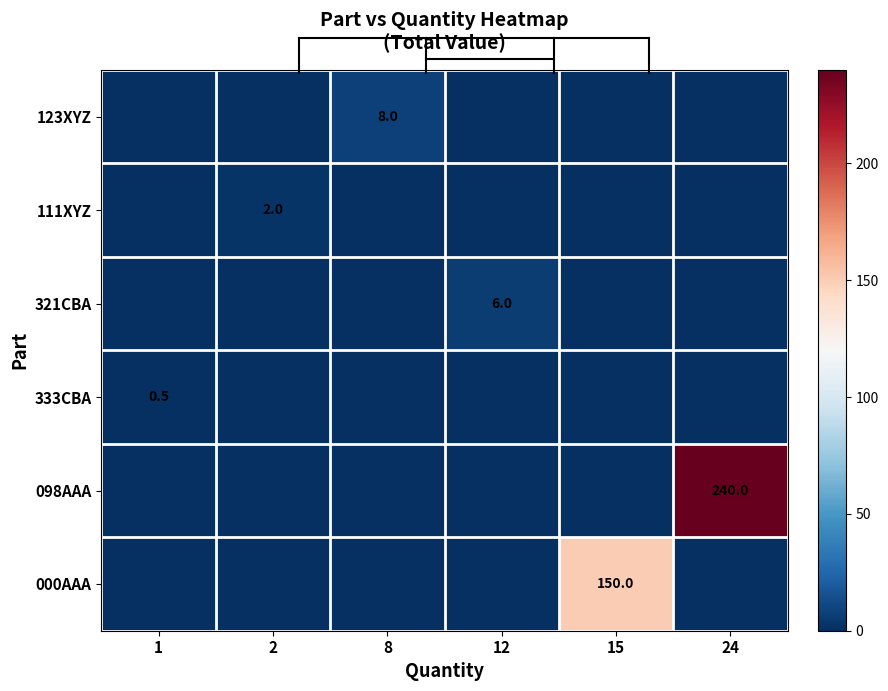

True or false: row_1 has a value of 0.0 at 24.

True